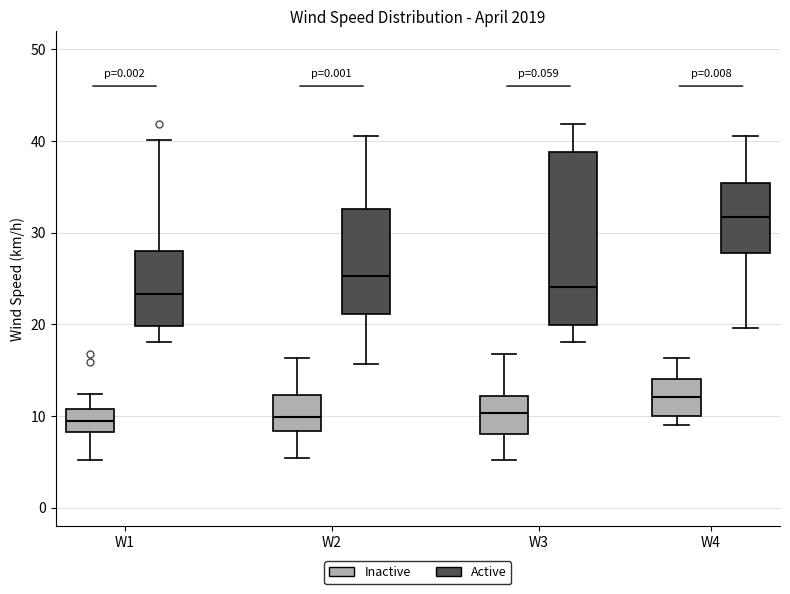

Reading left to right, read every box against the y-axis: the position of its median line, the range the box covers, and the ends of its whiskers. The values are not printed on the chart, so give them approximately, as read against the axis.

W1 (Inactive): median 9, box 8 to 11, whiskers 5 to 12
W1 (Active): median 23, box 20 to 28, whiskers 18 to 40
W2 (Inactive): median 10, box 8 to 12, whiskers 5 to 16
W2 (Active): median 25, box 21 to 33, whiskers 16 to 41
W3 (Inactive): median 10, box 8 to 12, whiskers 5 to 17
W3 (Active): median 24, box 20 to 39, whiskers 18 to 42
W4 (Inactive): median 12, box 10 to 14, whiskers 9 to 16
W4 (Active): median 32, box 28 to 35, whiskers 20 to 41